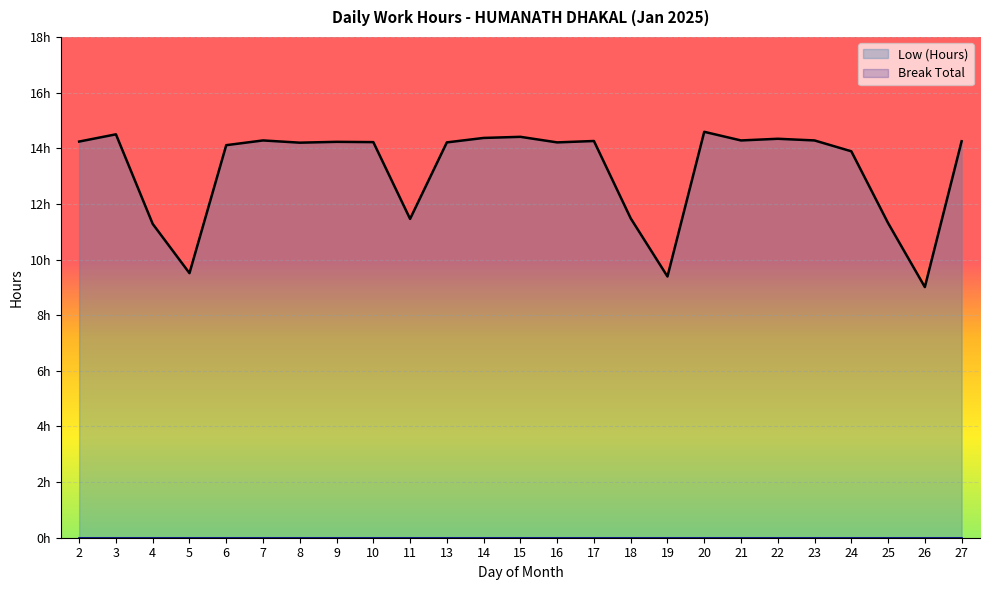

Which has a higher value, 17 or 3?

3